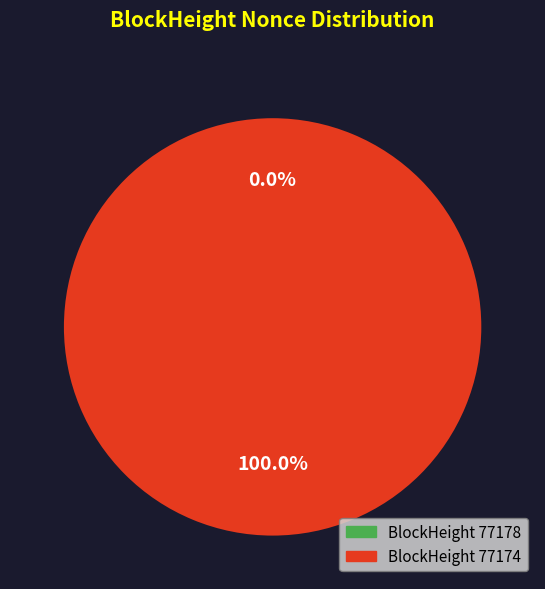

Does any single category account for the majority?

Yes